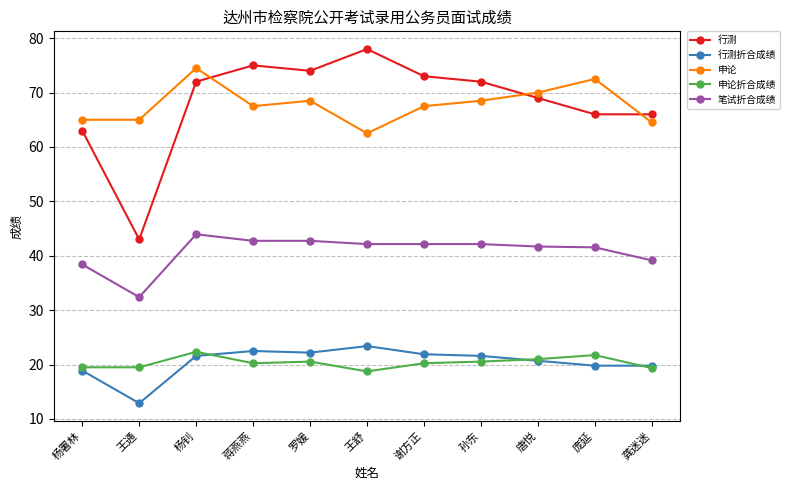

What is the sum of the 行测折合成绩 values at 蒋燕燕 and 罗媛?

44.7